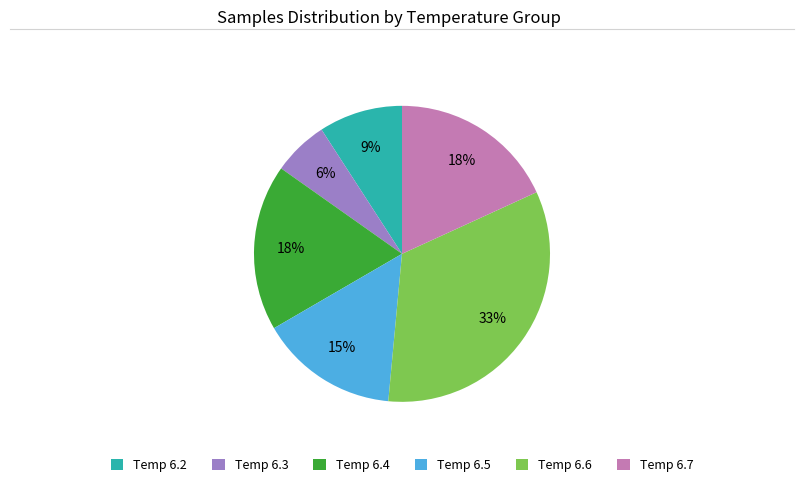

To the nearest percent, what percentage of the pie is Temp 6.5?

15%